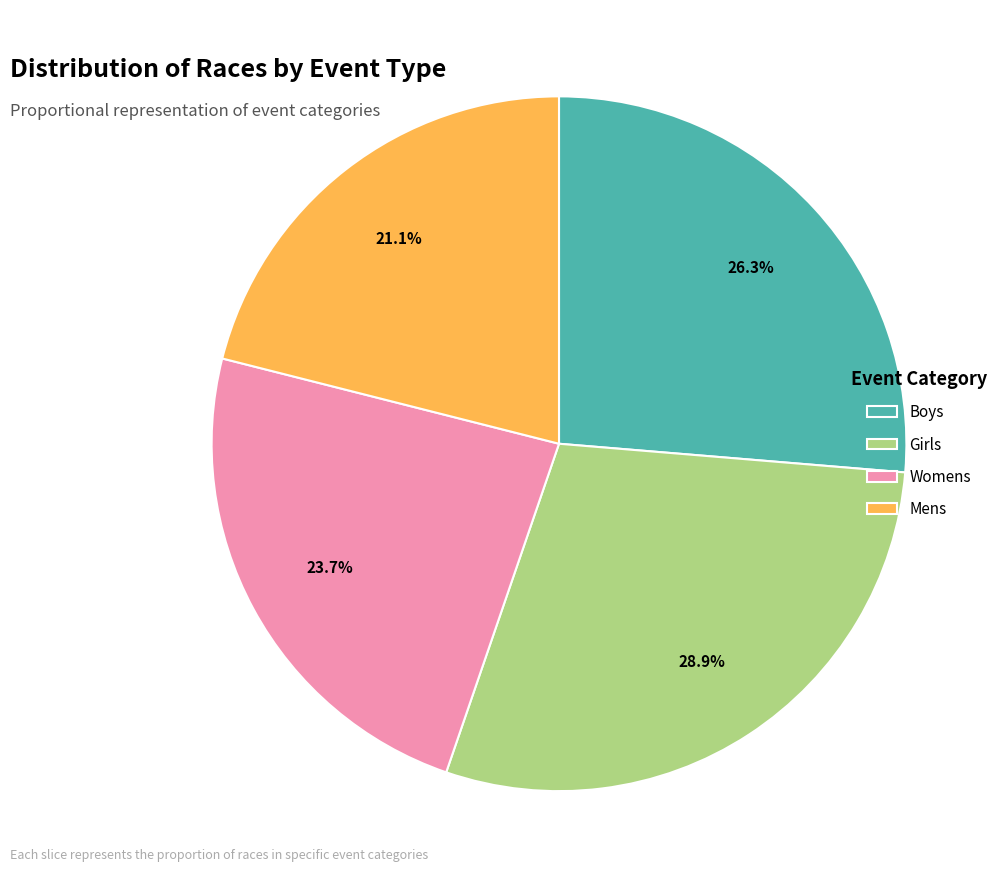

Count the number of slices in the pie.

4